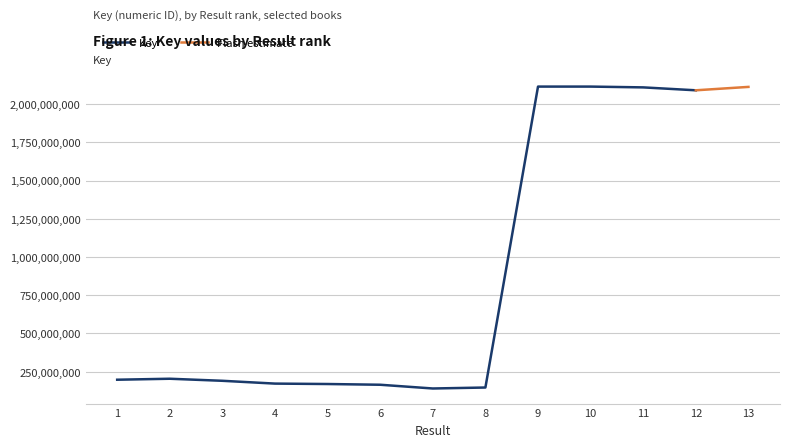

True or false: the data has more than 0 interior local peaks.

True